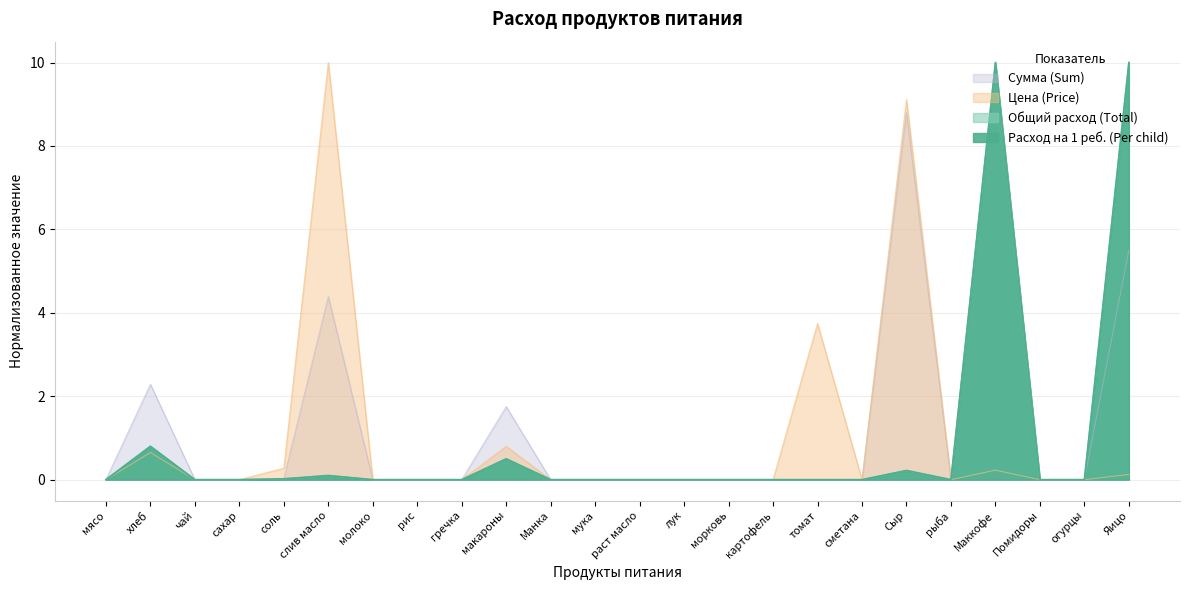

List the labels in order of Расход на 1 реб. (Per child) value, largest first.

Маккофе, Яицо, хлеб, макароны, Сыр, слив масло, соль, мясо, чай, сахар, молоко, рис, гречка, Манка, мука, раст масло, лук, морковь, картофель, томат, сметана, рыба, Помидоры, огурцы